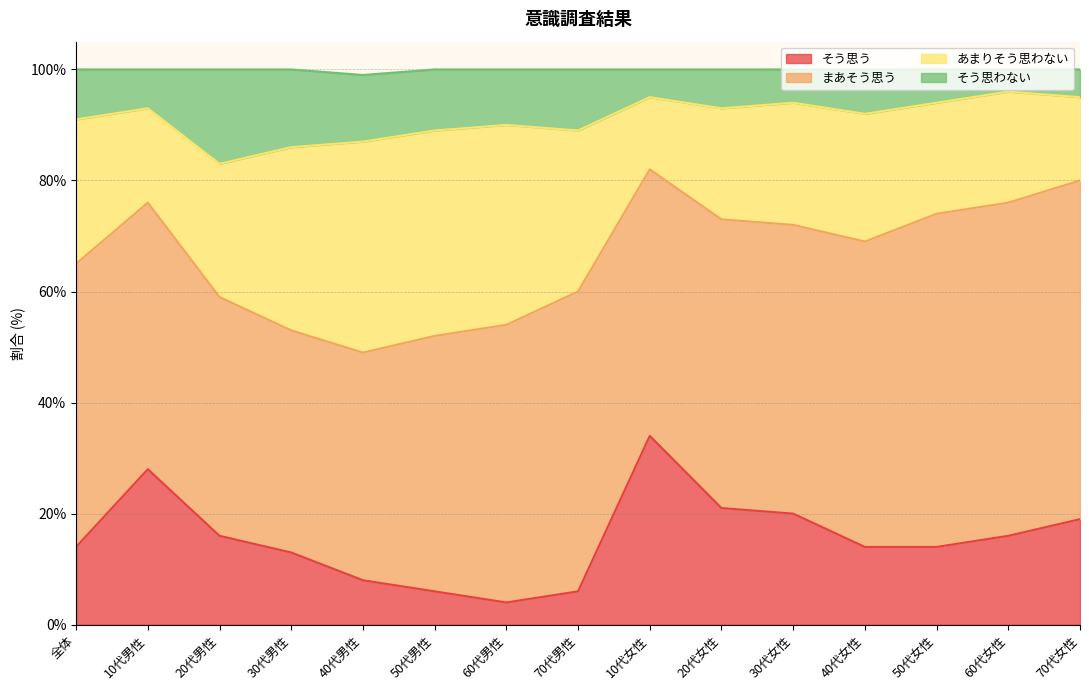

What position from the right is 50代男性?

10